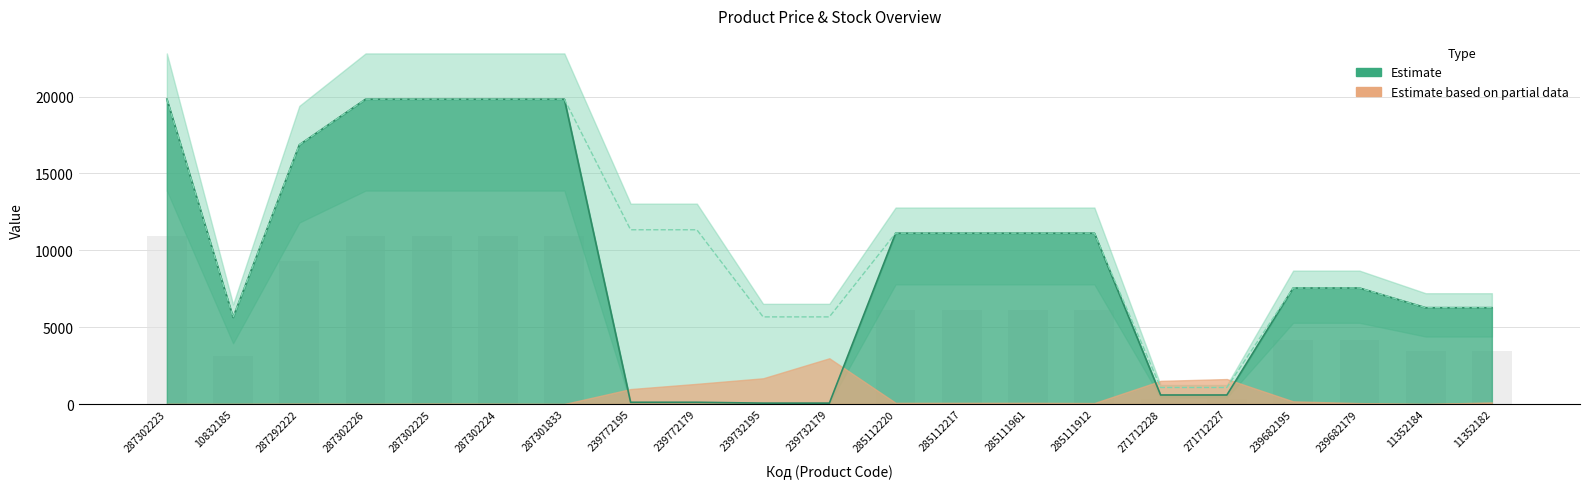

What is the total value across all series at 287302225?

39662.1